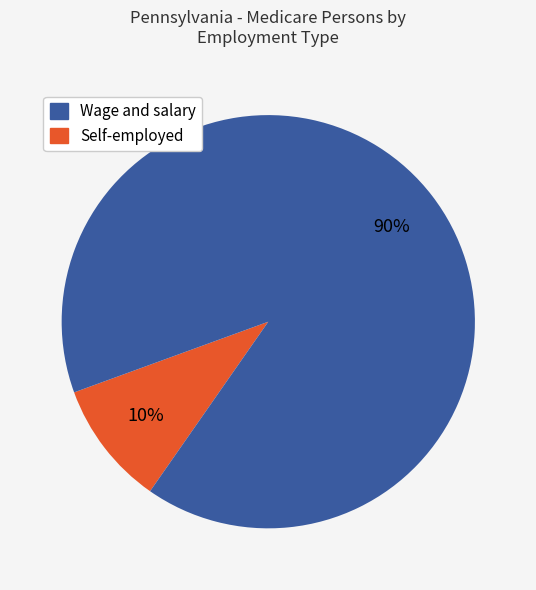

To the nearest percent, what is the difference between the largest and smallest slice percentages?

80%